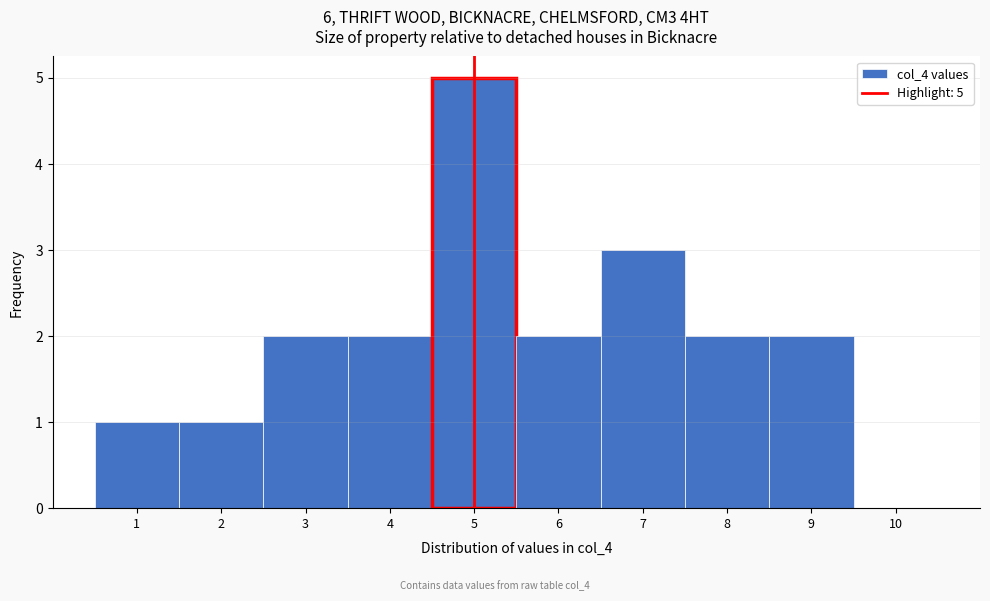

Over which range of the x-axis is the bar tallest?

4.5 to 5.5